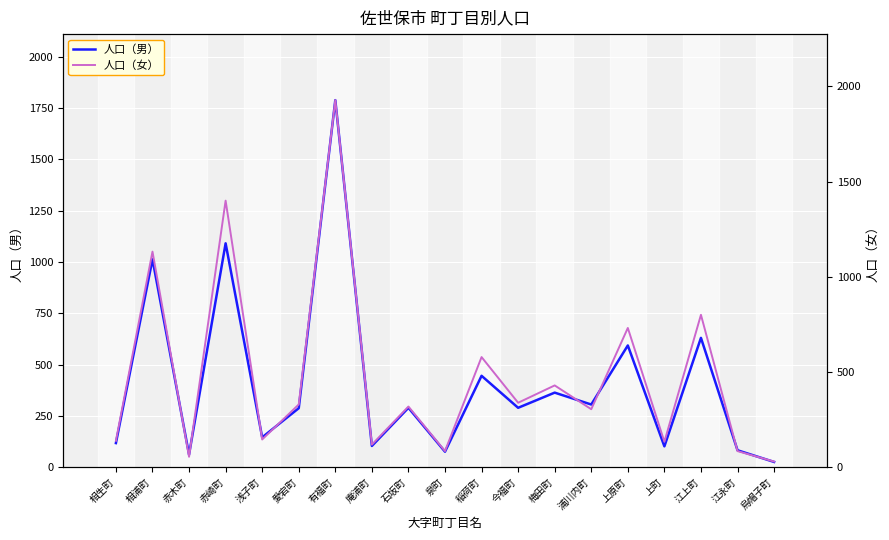

At which category does 人口（女） reach its first local valley?

赤木町